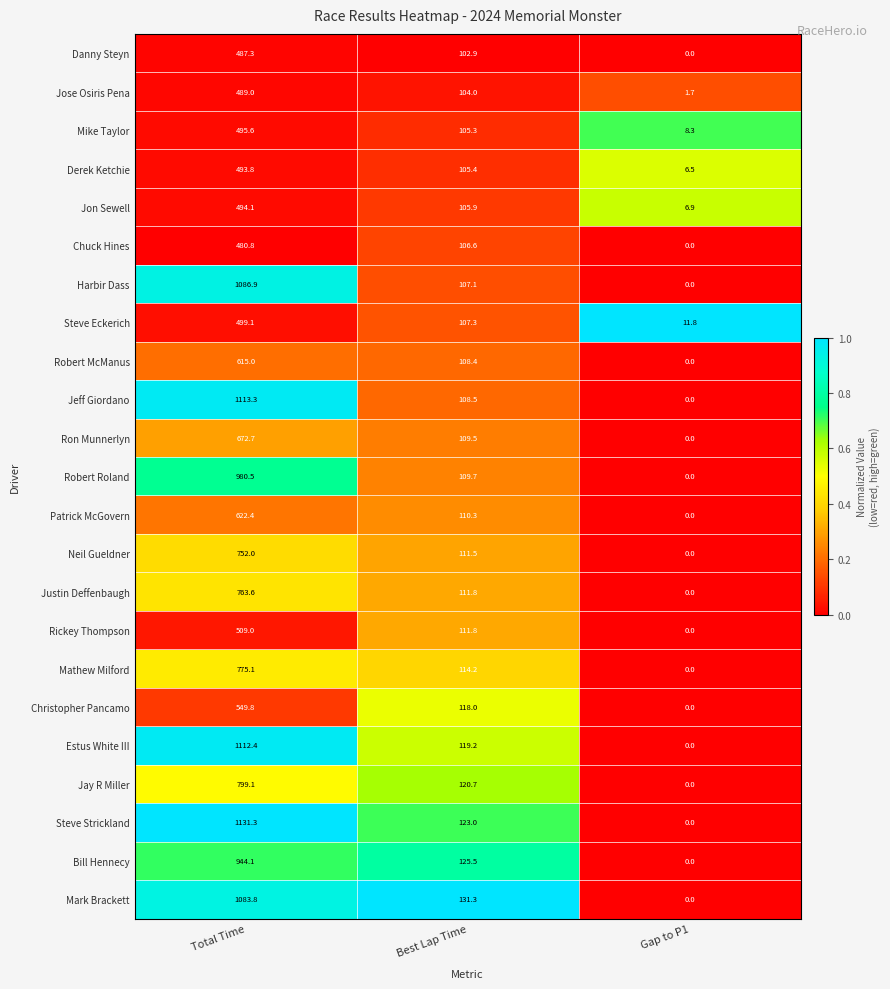

Which series has the largest total across all categories?

Steve Strickland